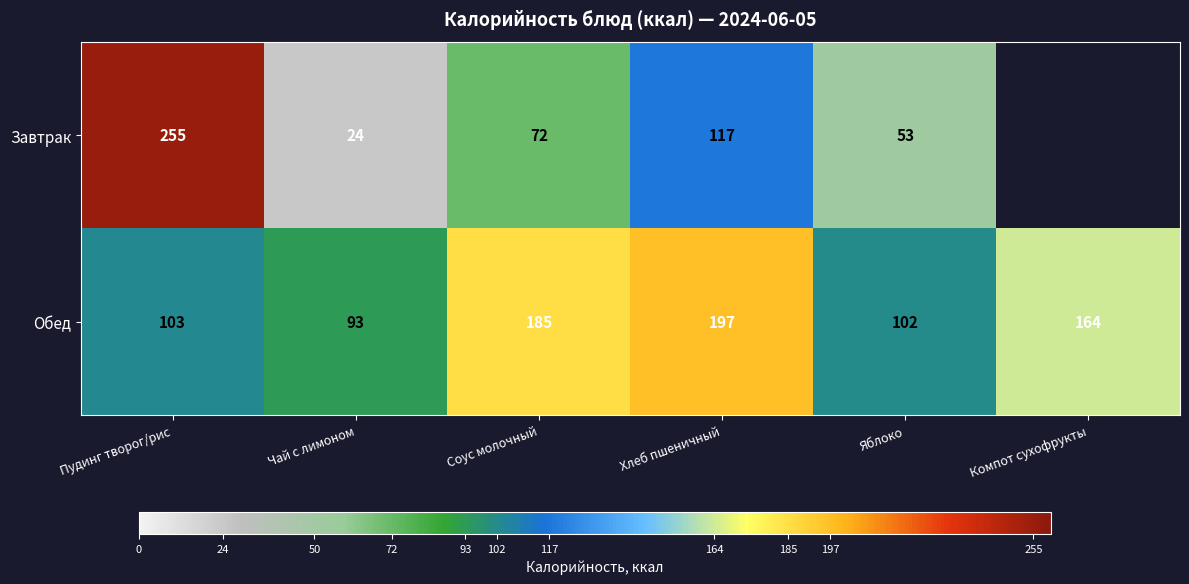

How many categories are shown in the chart?

6